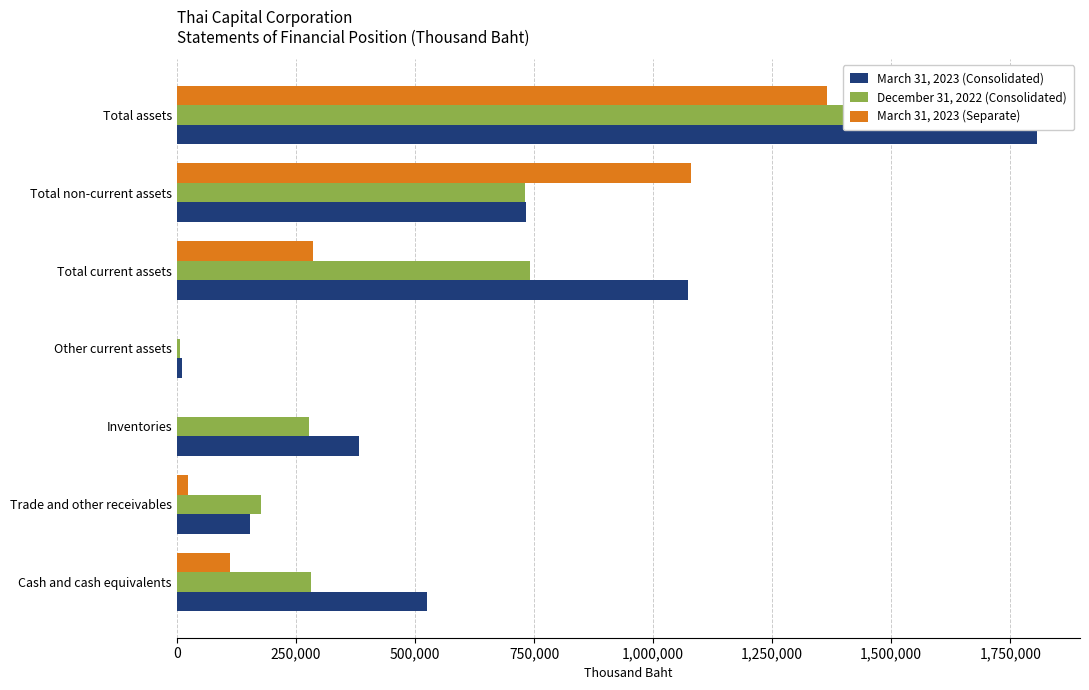

Is the value of March 31, 2023 (Consolidated) at 750,000 greater than the value of December 31, 2022 (Consolidated) at 0?

No